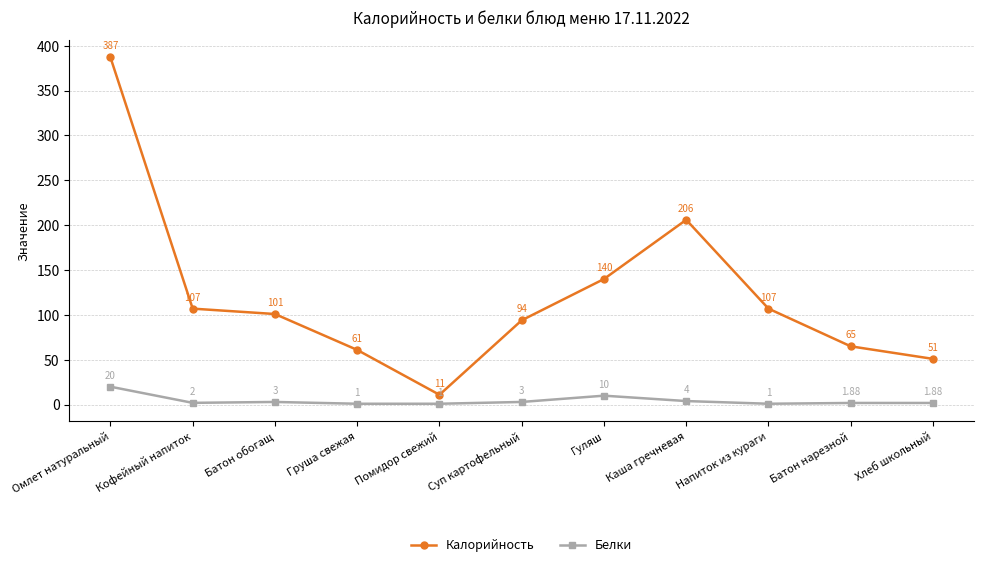

At Груша свежая, list the series in order from smallest to largest.

Белки, Калорийность